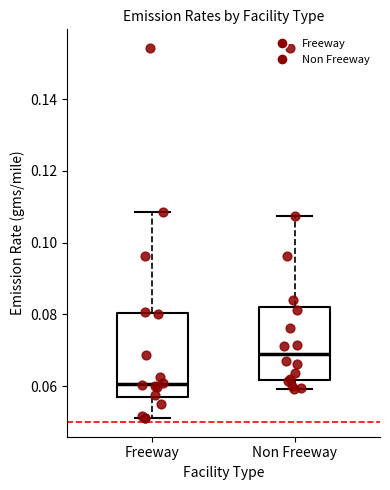

Which box is the tallest, from its lower edge to its upper edge?

Freeway